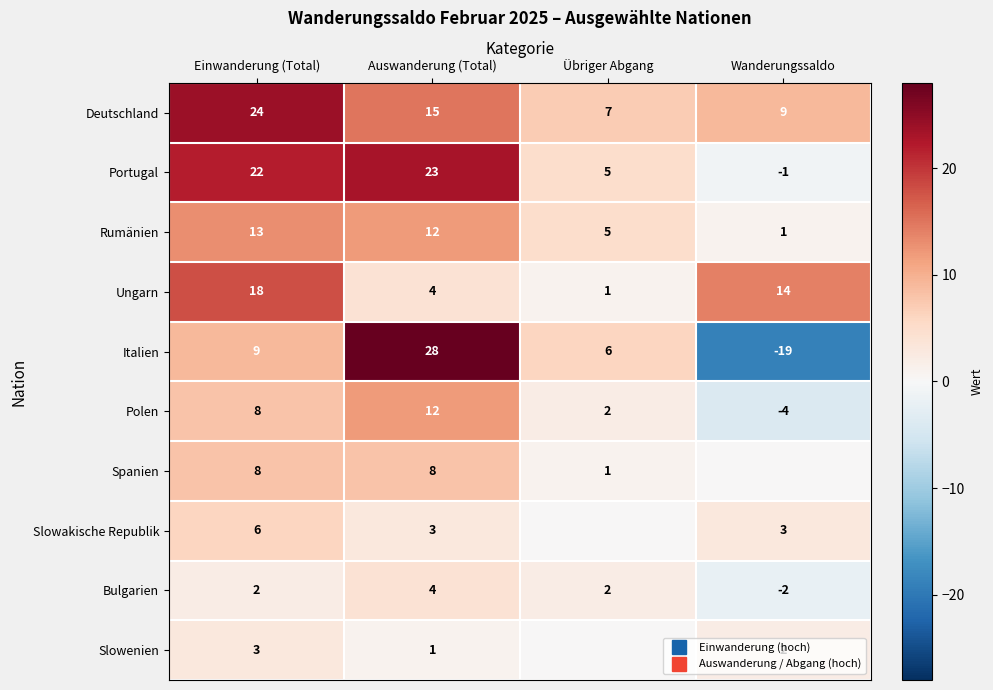

How many values in the Ungarn series exceed 14?

1